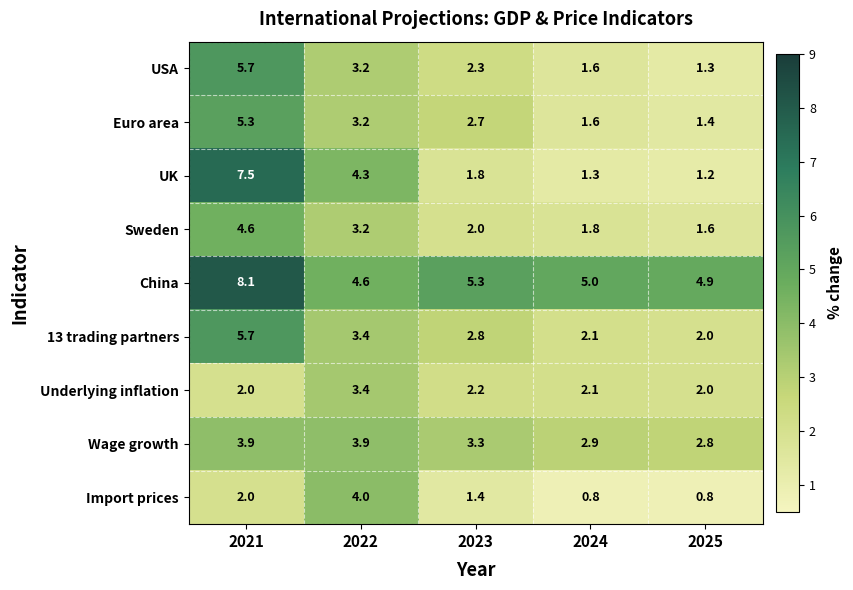

Which series has the largest total across all categories?

China